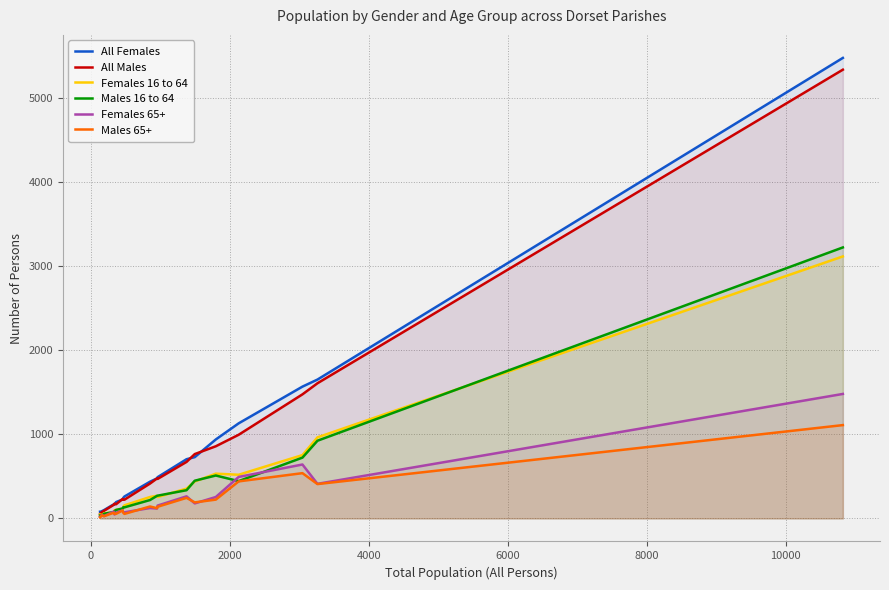

Which series has the widest spread of values?

All Females